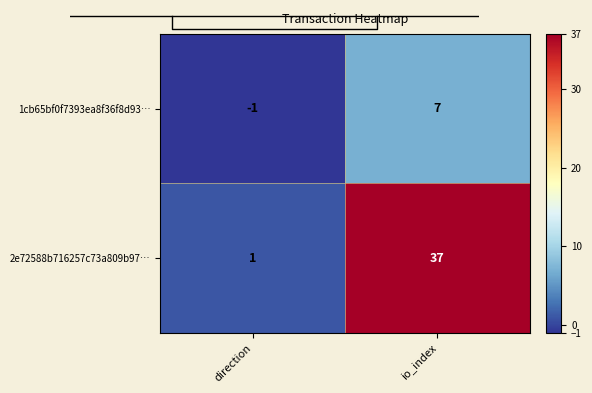

Rank the series by their average value, from lowest to highest.

1cb65bf0f7393ea8f36f8d93…, 2e72588b716257c73a809b97…